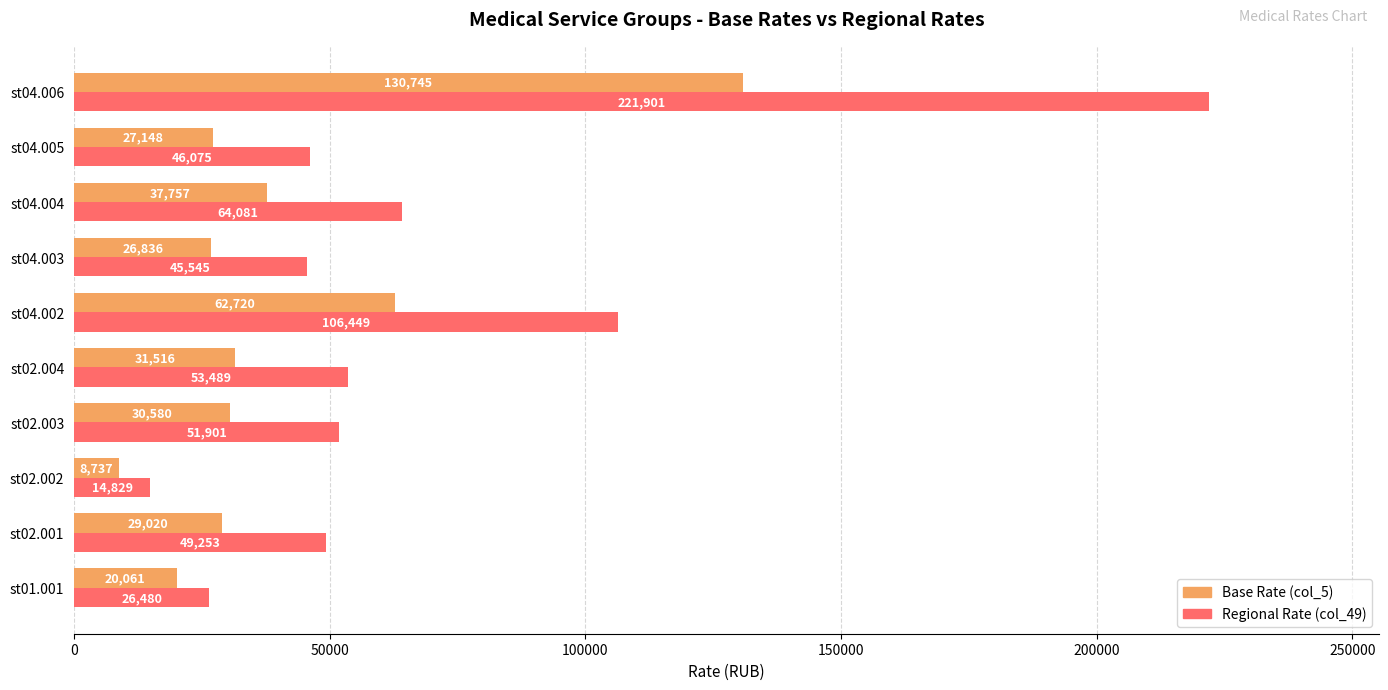

At which category is the sum across all series the highest?

st04.006